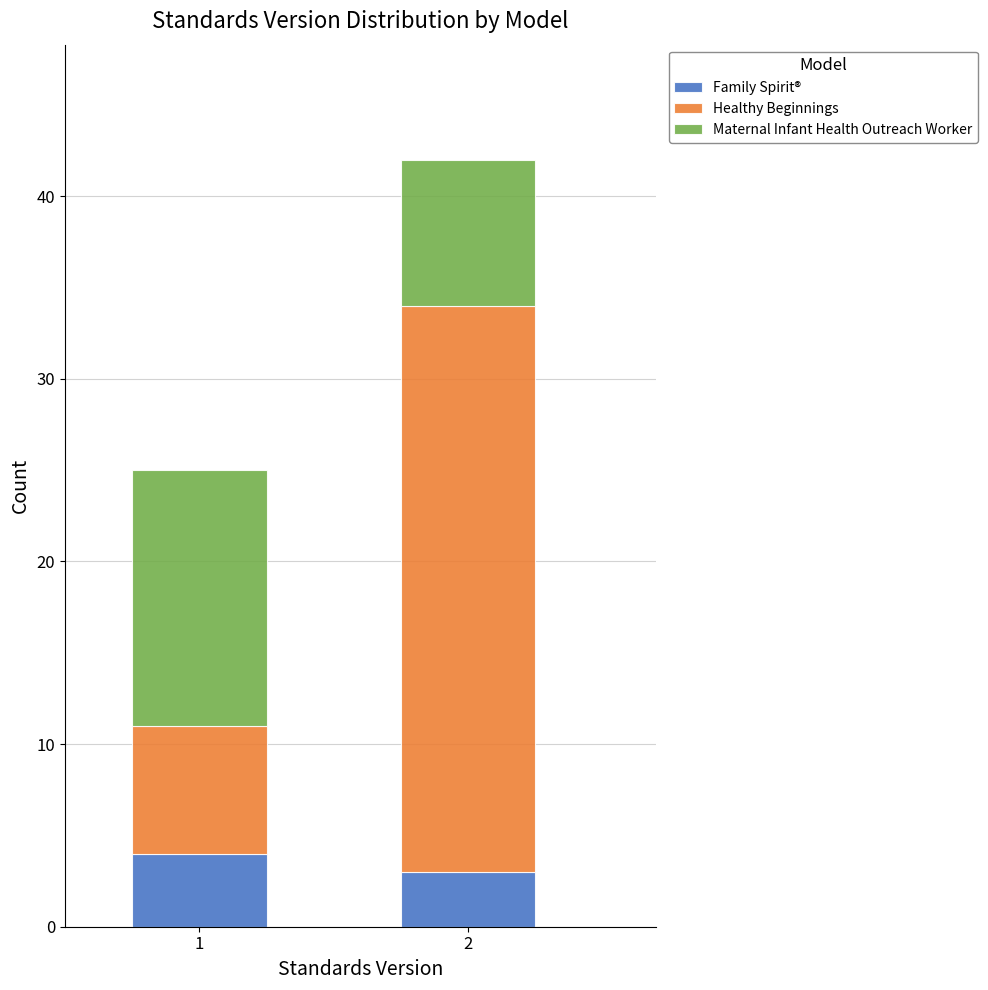

Reading left to right, list the values for the Family Spirit® series.

1=4	2=3